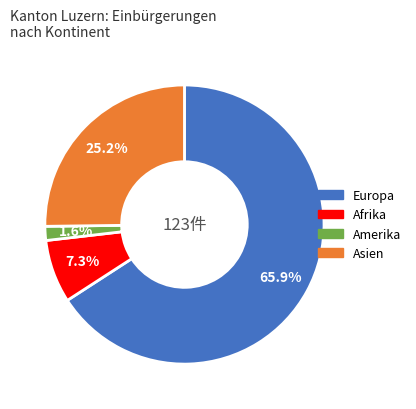

To the nearest percent, what is the average slice percentage?

25%